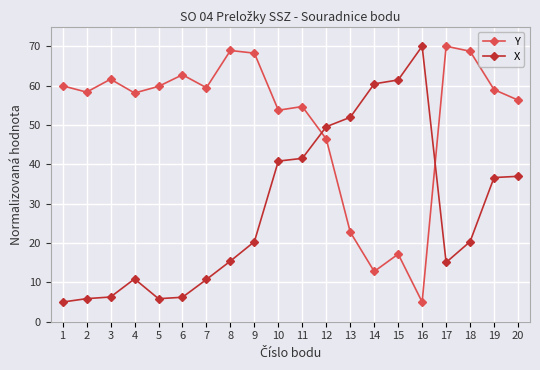

In Y, how many points are lower than both neighbors (excluding endpoints)?

6